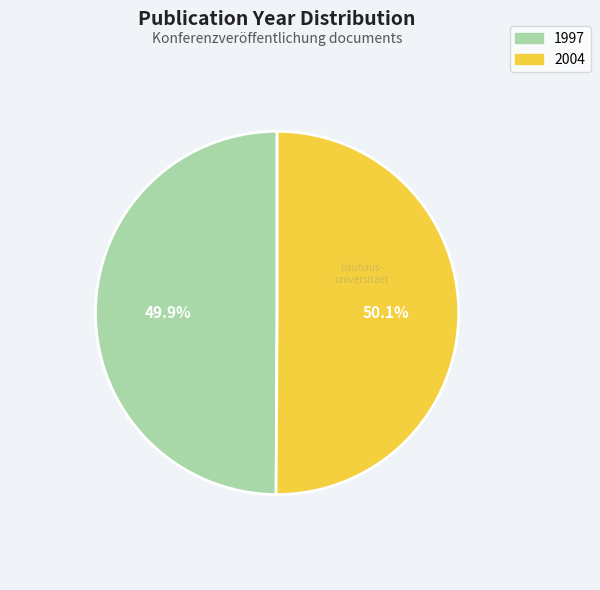

How many slices are in this pie chart?

2